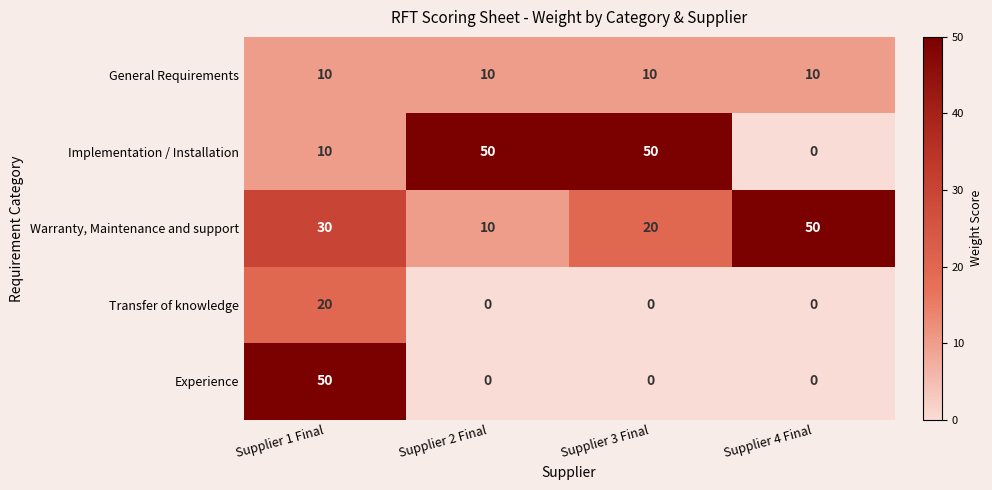

Reading left to right, list all the values displayed in this chart.

General Requirements: Supplier 1 Final=10	Supplier 2 Final=10	Supplier 3 Final=10	Supplier 4 Final=10
Implementation / Installation: Supplier 1 Final=10	Supplier 2 Final=50	Supplier 3 Final=50	Supplier 4 Final=0
Warranty, Maintenance and support: Supplier 1 Final=30	Supplier 2 Final=10	Supplier 3 Final=20	Supplier 4 Final=50
Transfer of knowledge: Supplier 1 Final=20	Supplier 2 Final=0	Supplier 3 Final=0	Supplier 4 Final=0
Experience: Supplier 1 Final=50	Supplier 2 Final=0	Supplier 3 Final=0	Supplier 4 Final=0